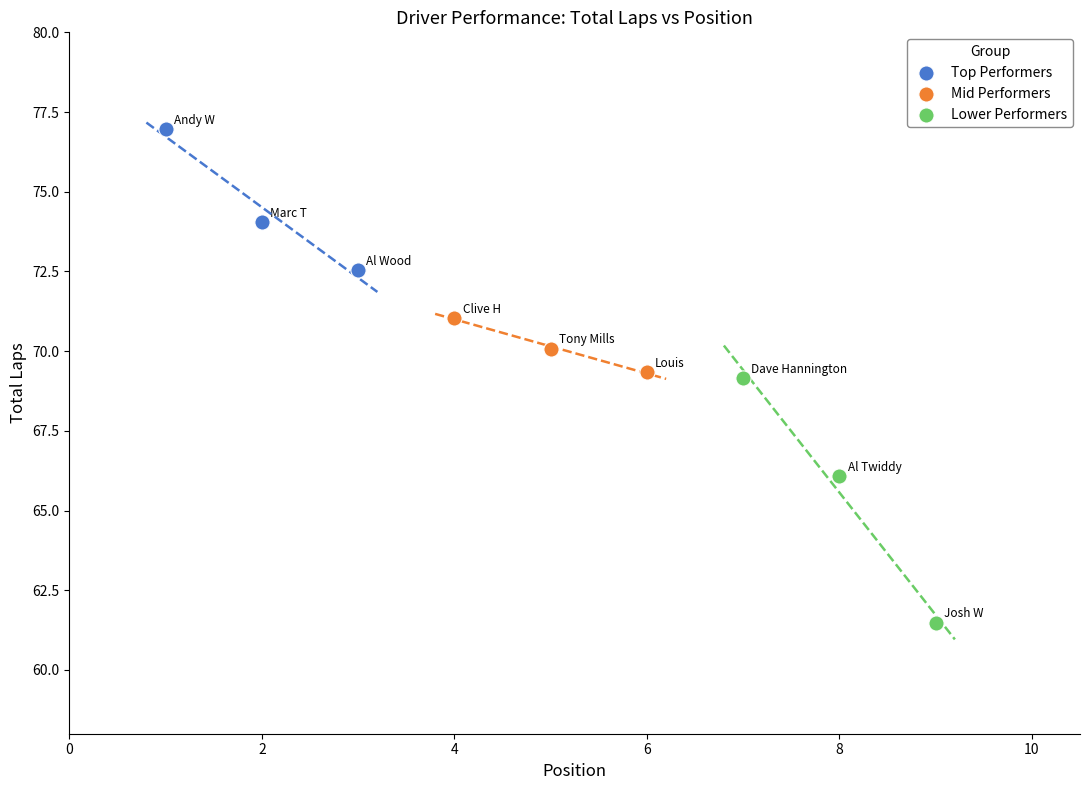

Which series contains the lowest Y value?

Lower Performers